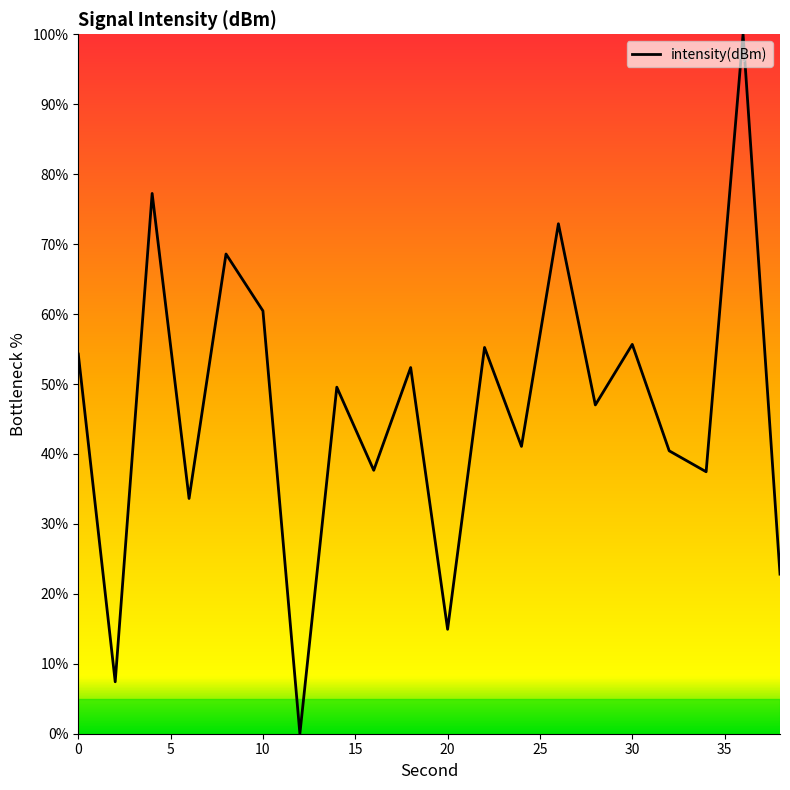

What is the maximum value shown in the chart?

100.0